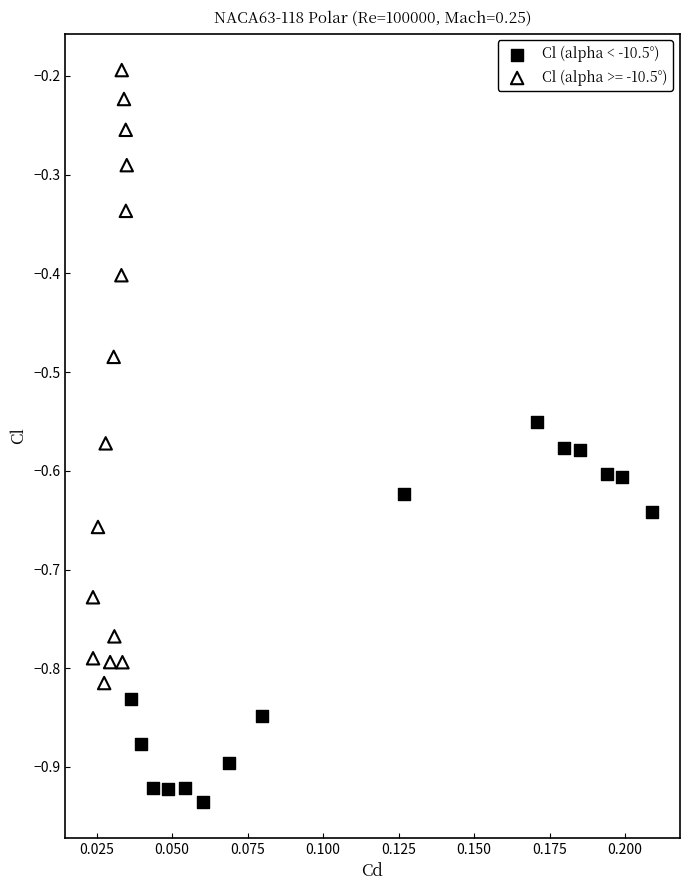

Which series reaches the maximum Y coordinate?

Cl (alpha >= -10.5°)